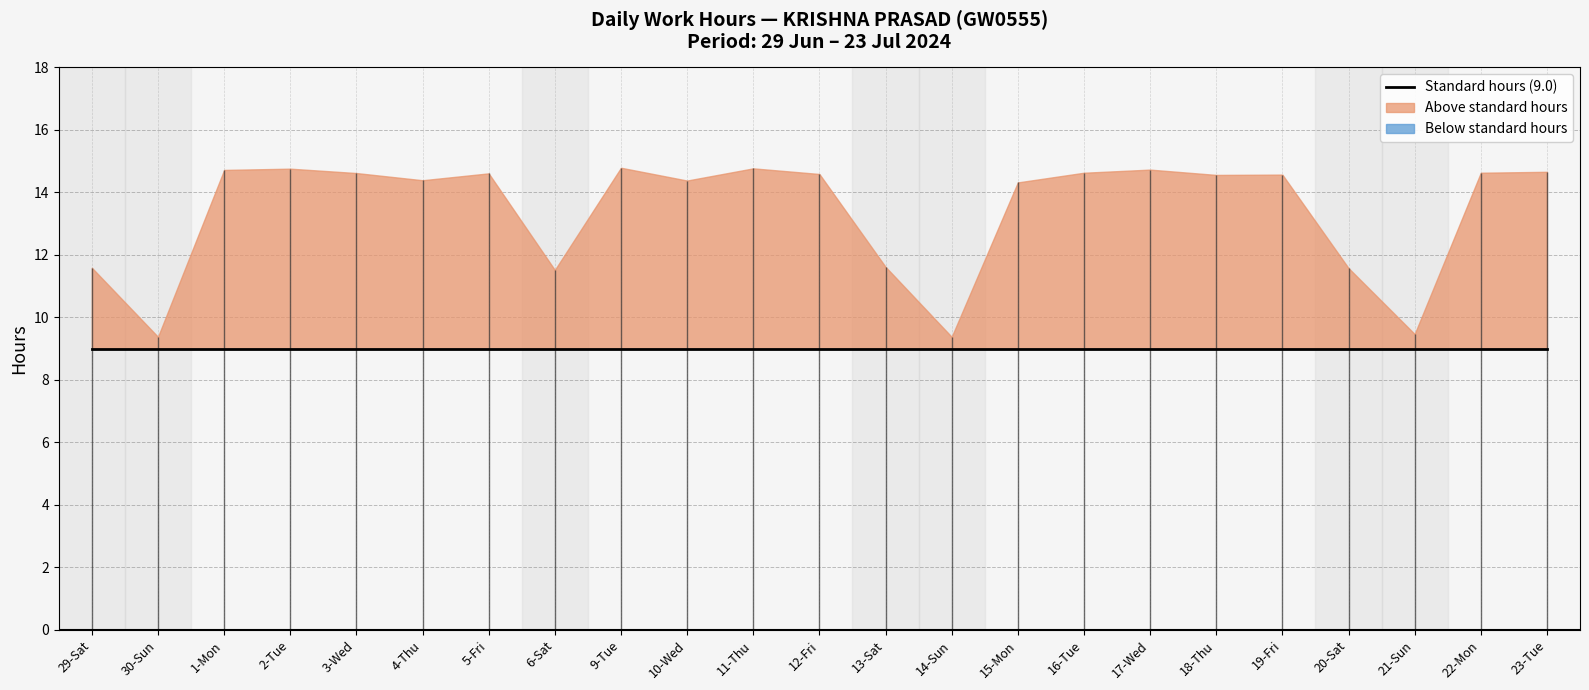

Which category has the highest value in the Low (hours worked) series?

9-Tue